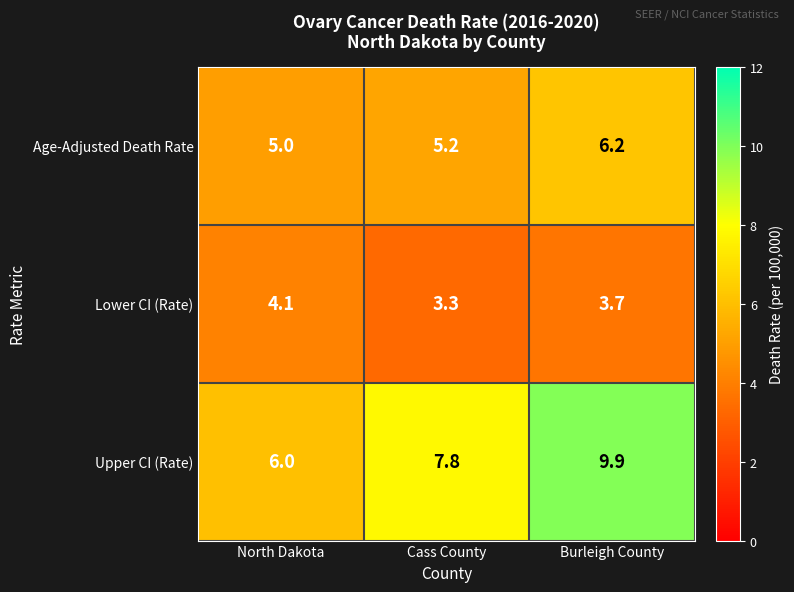

Reading left to right, transcribe all the data shown in this chart.

Age-Adjusted Death Rate: 5.0	5.2	6.2
Lower CI (Rate): 4.1	3.3	3.7
Upper CI (Rate): 6.0	7.8	9.9